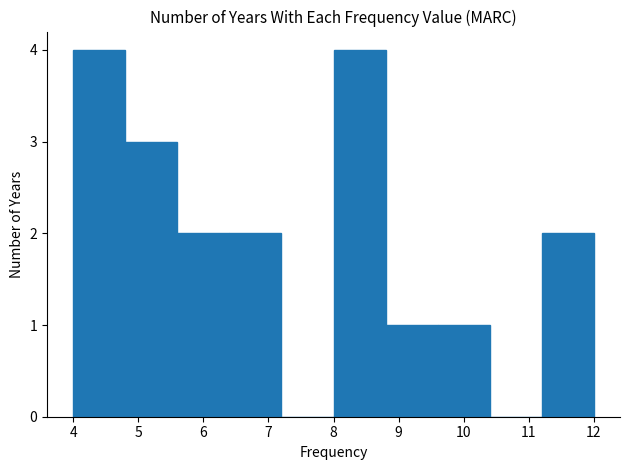

Reading left to right, list every bar in this chart as the range it spans on the x-axis followed by its height. The values are not printed on the chart, so give them approximately, as read against the axis.

4.0 to 4.8: 4
4.8 to 5.6: 3
5.6 to 6.4: 2
6.4 to 7.2: 2
7.2 to 8.0: 0
8.0 to 8.8: 4
8.8 to 9.6: 1
9.6 to 10.4: 1
10.4 to 11.2: 0
11.2 to 12.0: 2